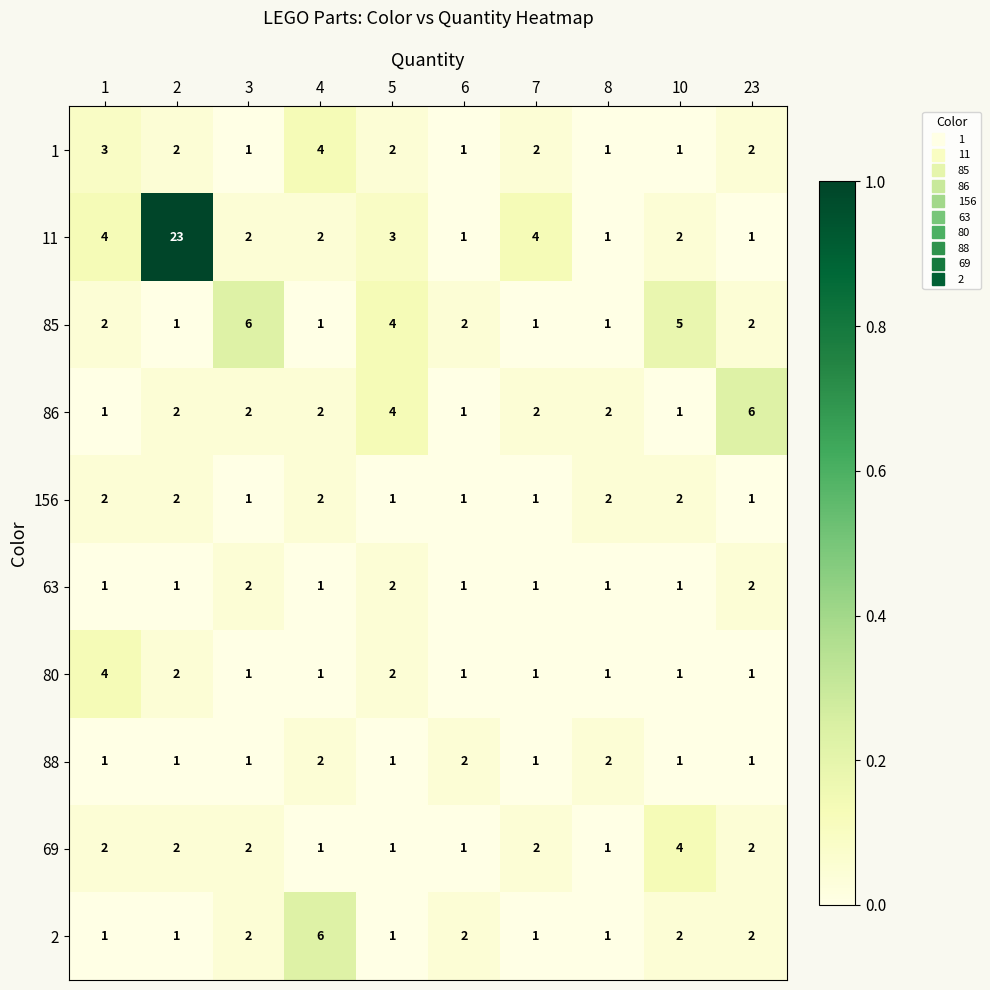

Which series has the largest total across all categories?

11